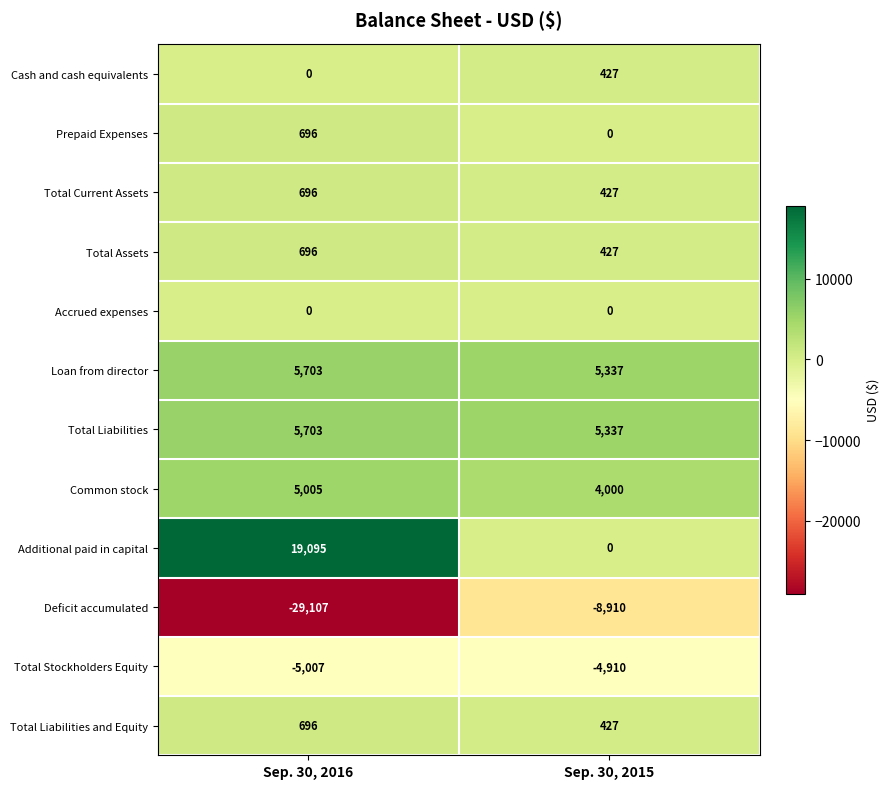

The value of Deficit accumulated at Sep. 30, 2015 is -14076. True or false?

False